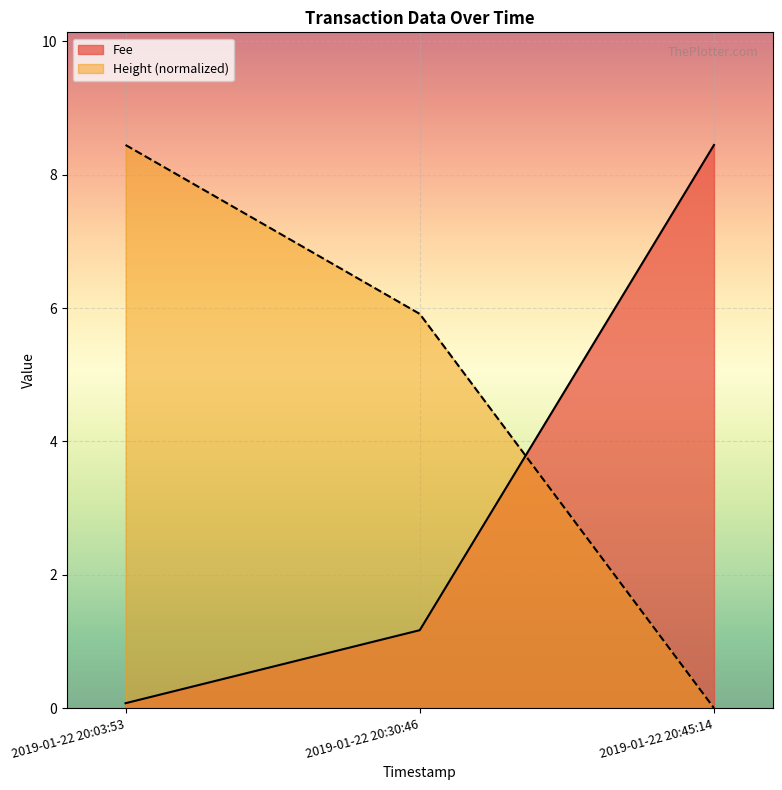

How many distinct data groups are displayed?

2